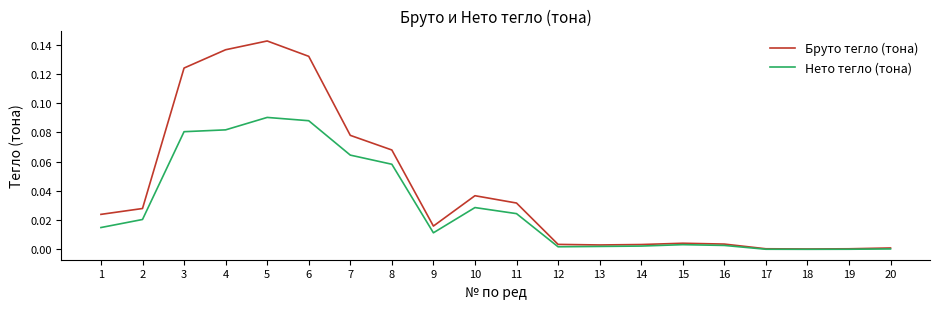

List the series in order of their overall mean, highest first.

Бруто тегло (тона), Нето тегло (тона)